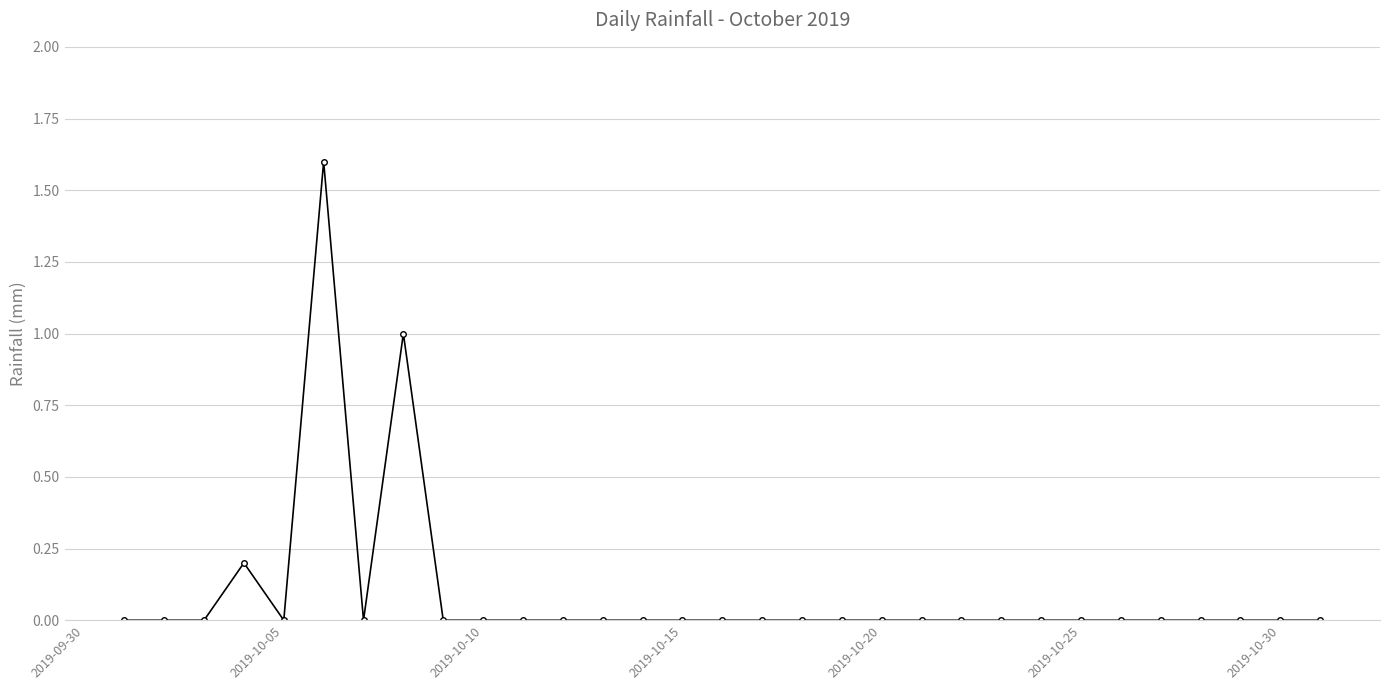

How many distinct data groups are displayed?

1